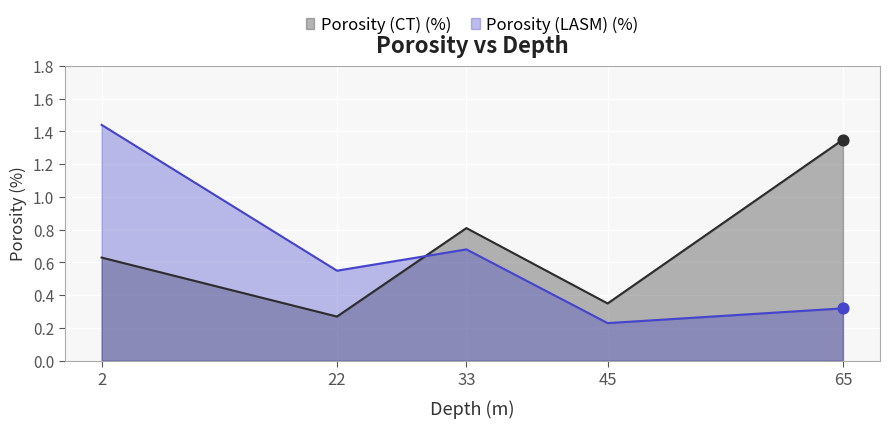

Which series reaches the minimum Y coordinate?

Porosity (LASM) (%)